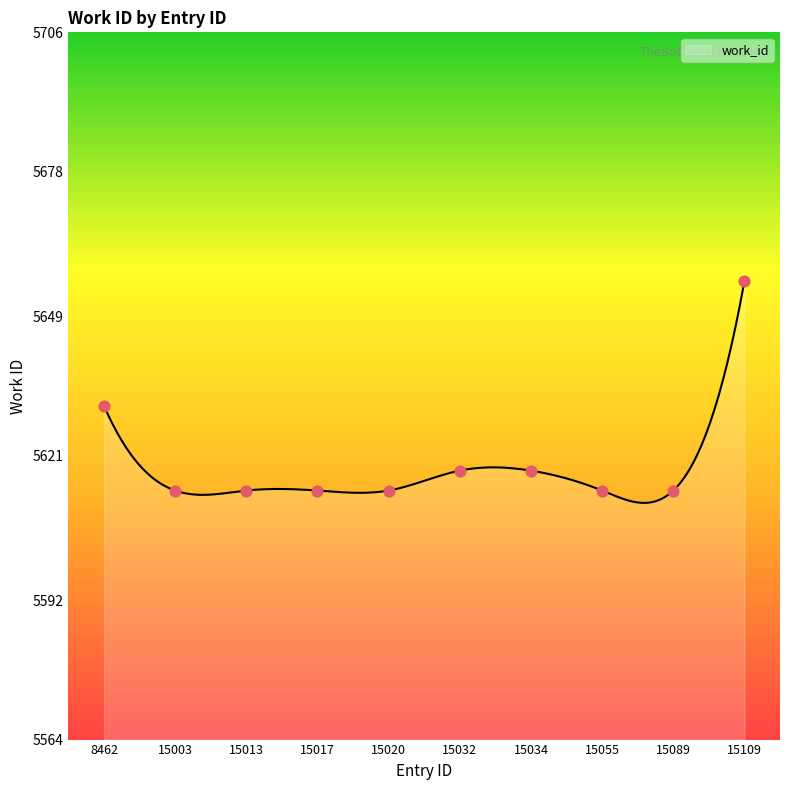

What is the change in value from 15034 to 15055?

-4